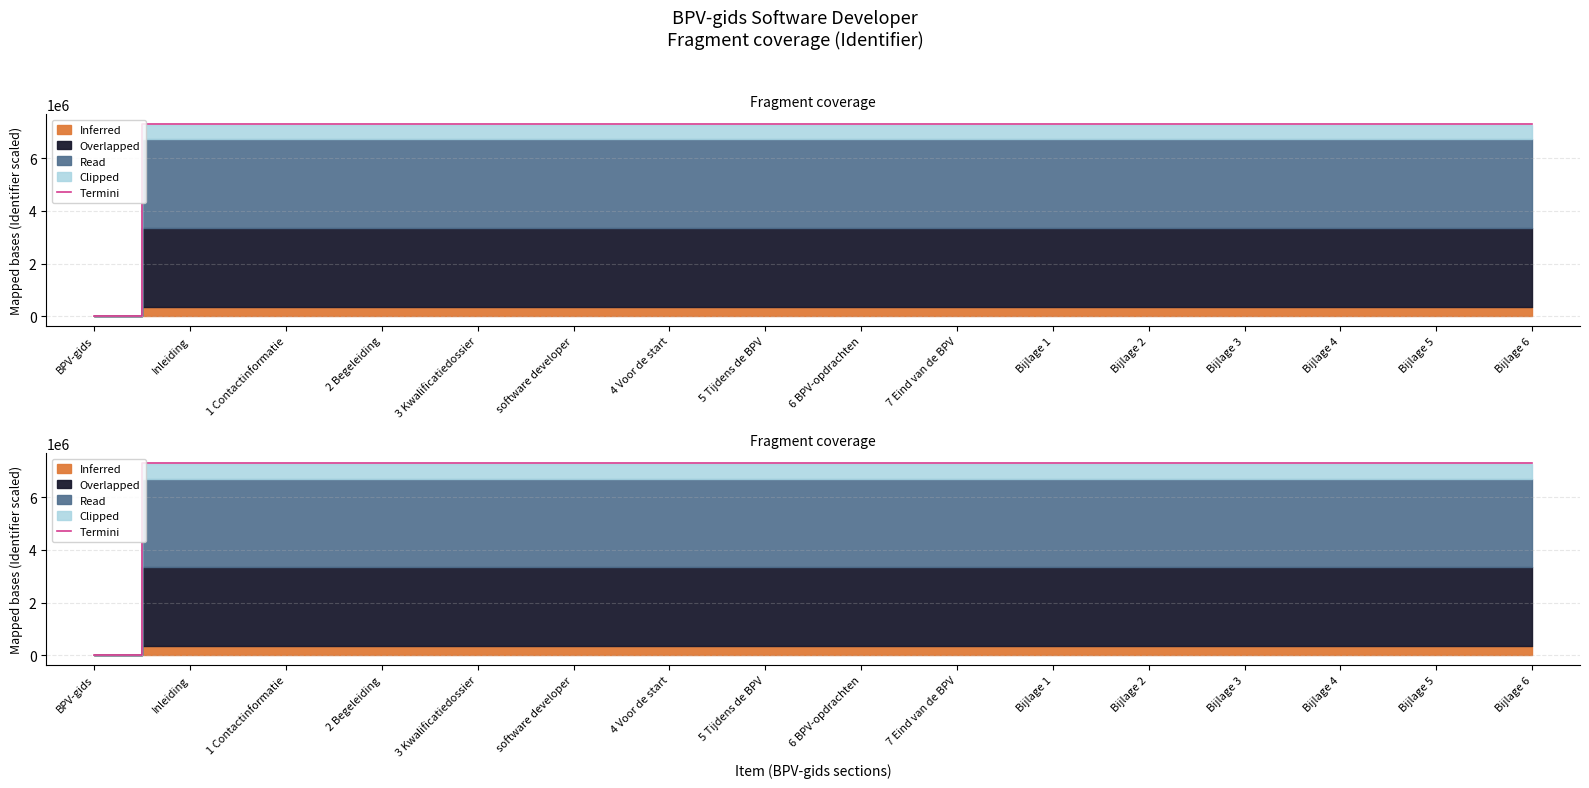

What is the difference between the maximum and minimum values?

7320097.7